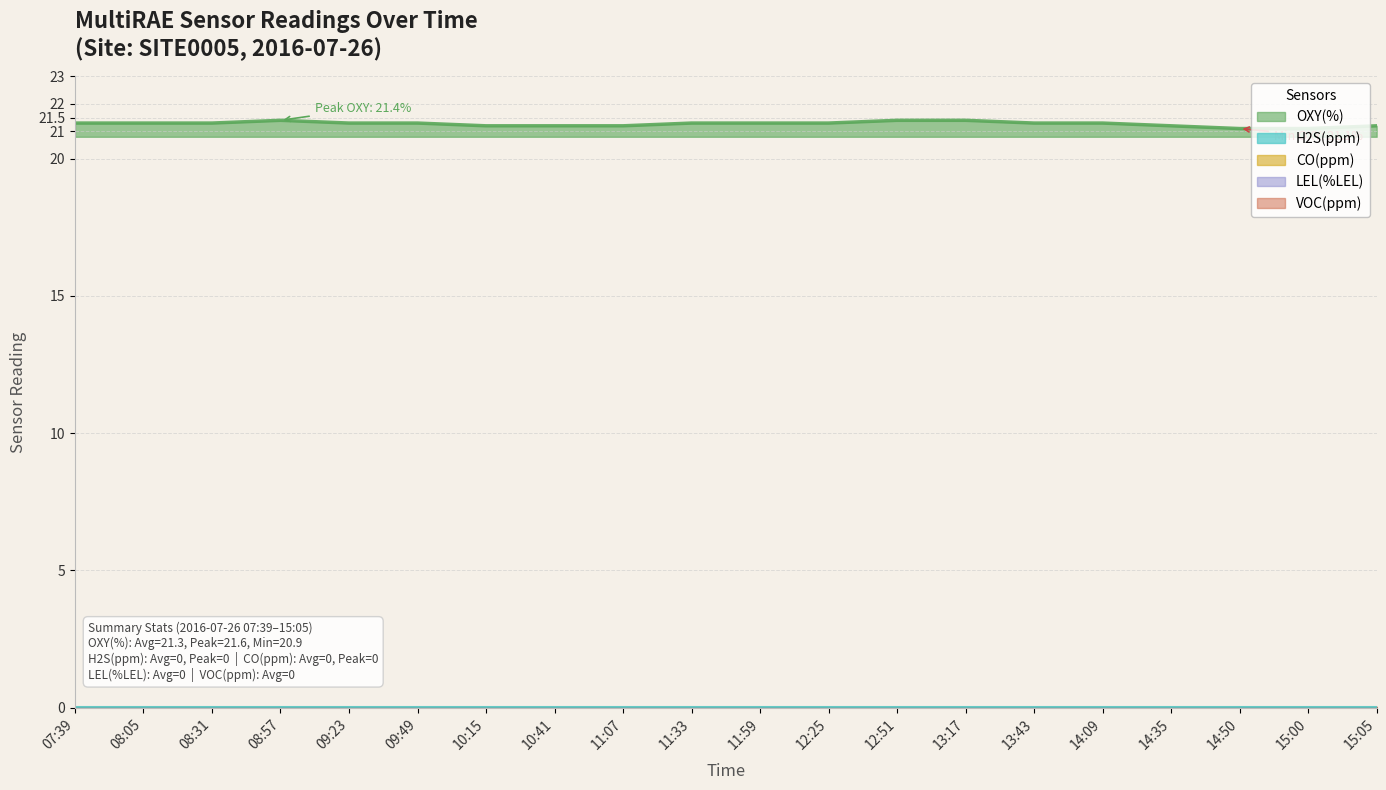

Is the value of CO(ppm)_Avg at 11:59 greater than the value of H2S(ppm)_Avg at 12:25?

No